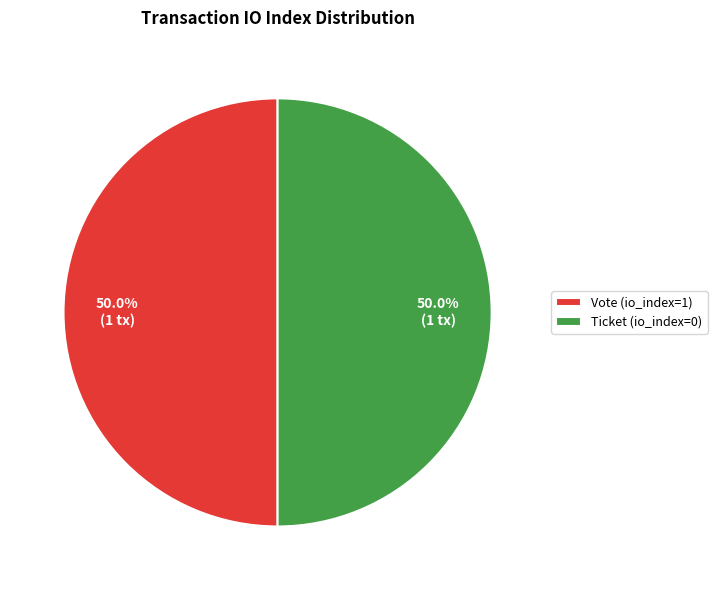

What is the ratio of the value at Vote (io_index=1) to the value at Ticket (io_index=0)?

1.0